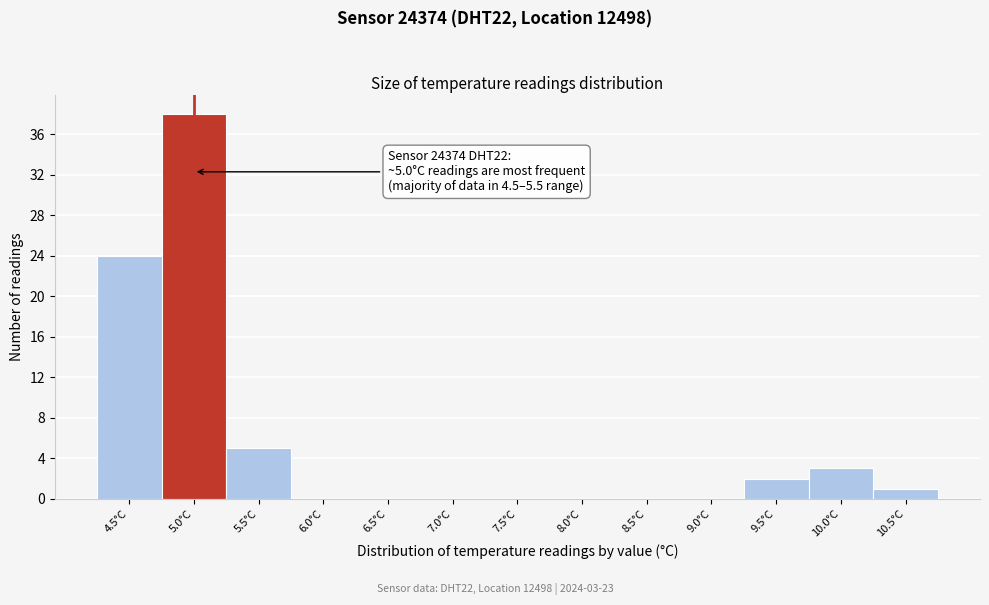

Which range on the x-axis has the tallest bar?

4.75 to 5.25